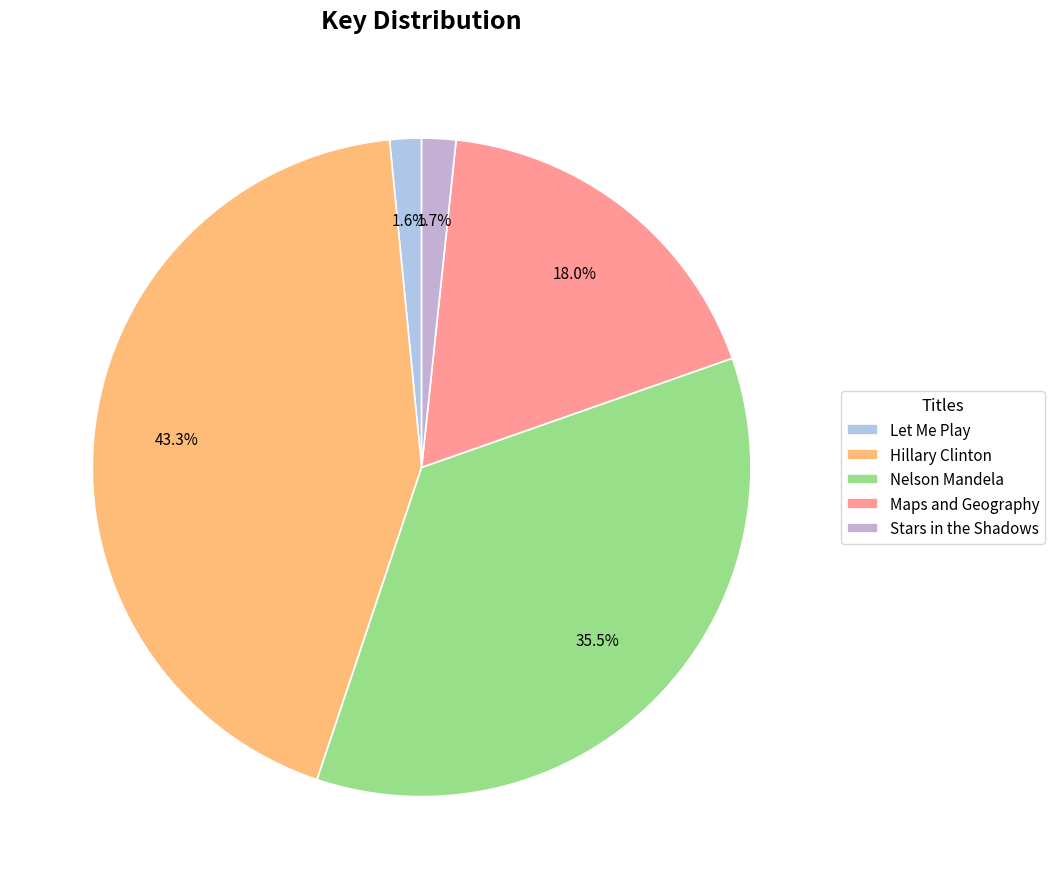

To the nearest percent, what is the average slice percentage?

20%